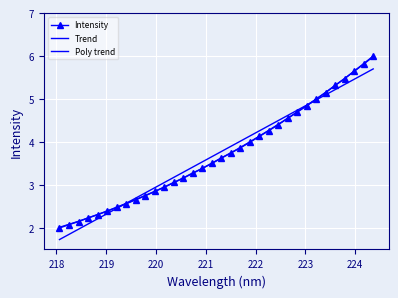

What is the label of the 23rd point from the right?

220.1623